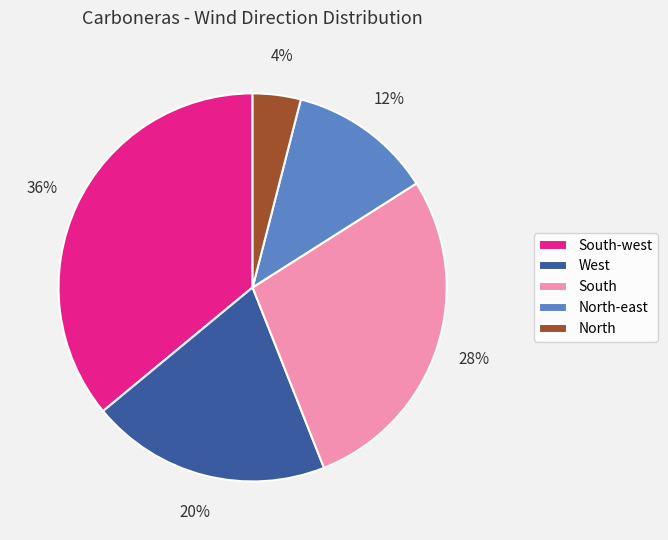

Combined, do South-west and West account for over 50%?

Yes